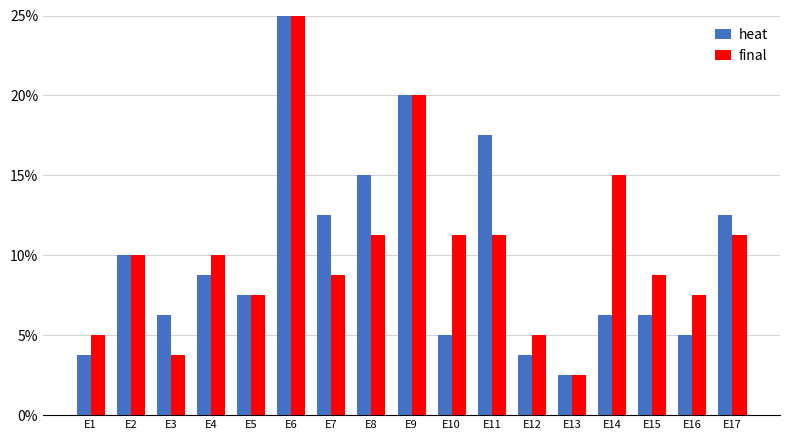

The value of final at E16 is 11.0. True or false?

False